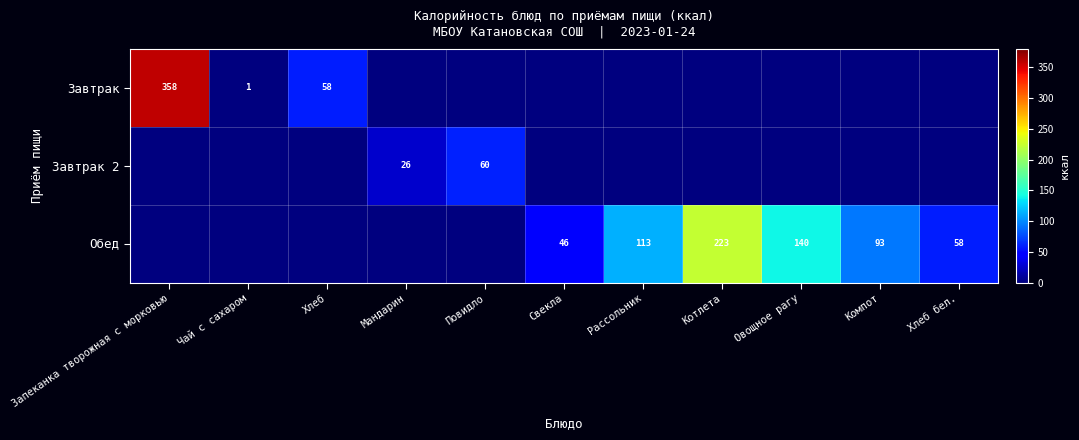

What is the spread (max minus min) of values at Свекла?

45.7